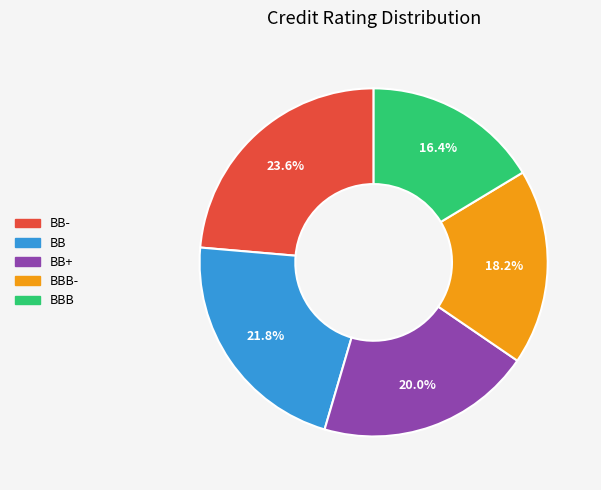

Does any single category account for the majority?

No